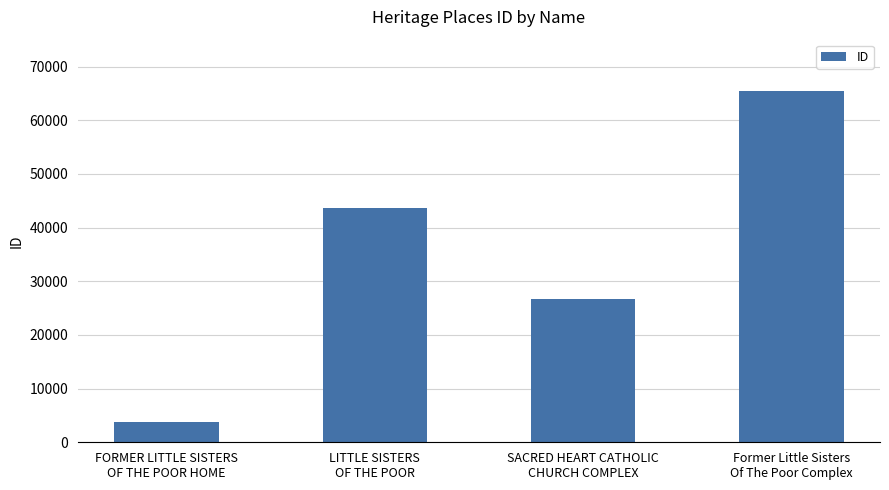

Rank the categories by value from lowest to highest.

FORMER LITTLE SISTERS
OF THE POOR HOME, SACRED HEART CATHOLIC
CHURCH COMPLEX, LITTLE SISTERS
OF THE POOR, Former Little Sisters
Of The Poor Complex